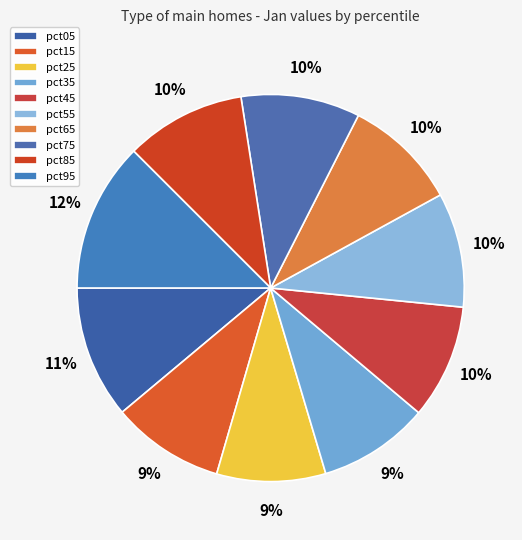

Combined, what portion of the pie is pct05 and pct65?

20.6%